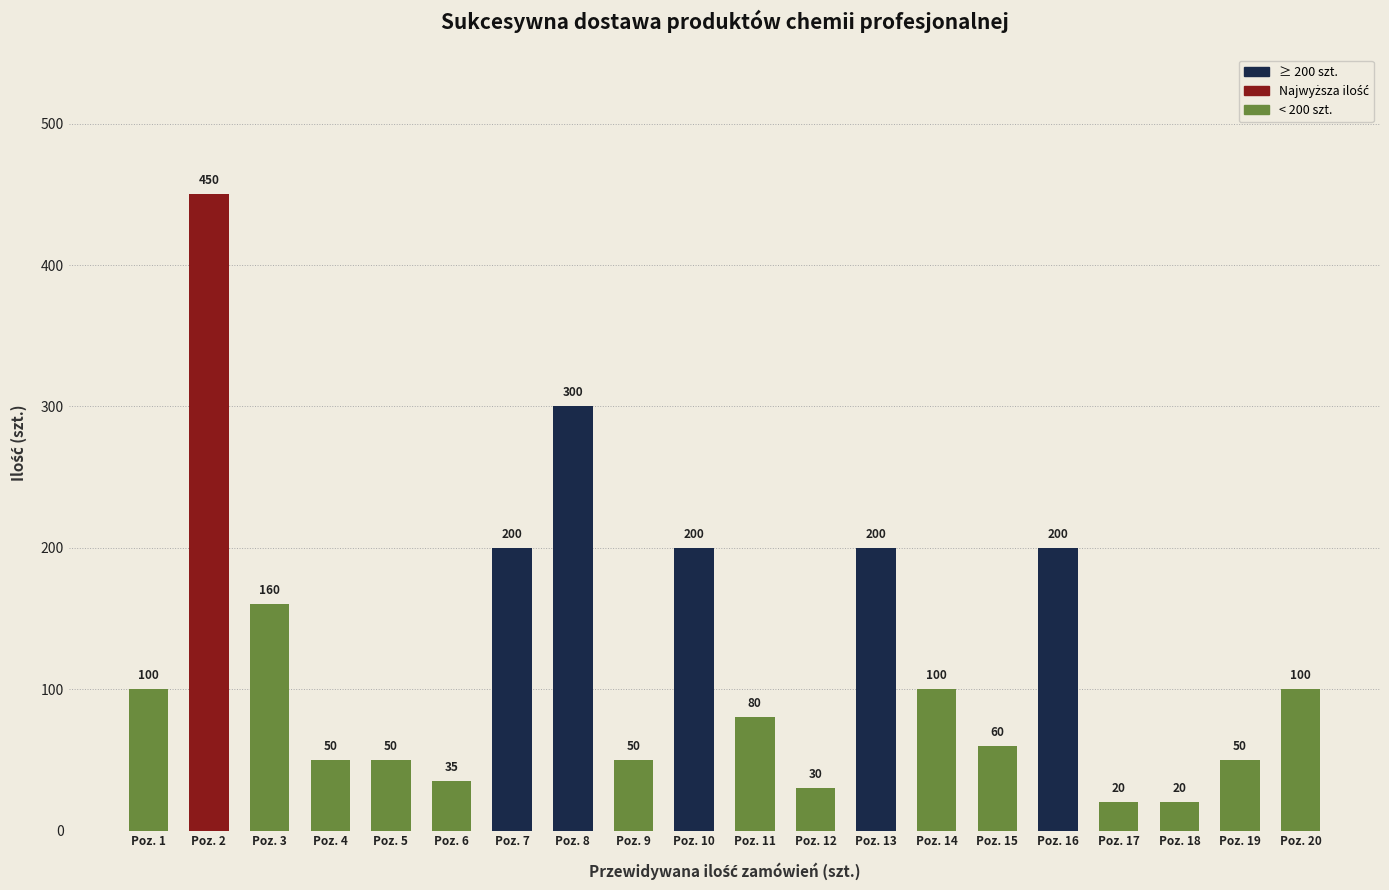

What is the sum of the values at Poz. 11 and Poz. 15?

140